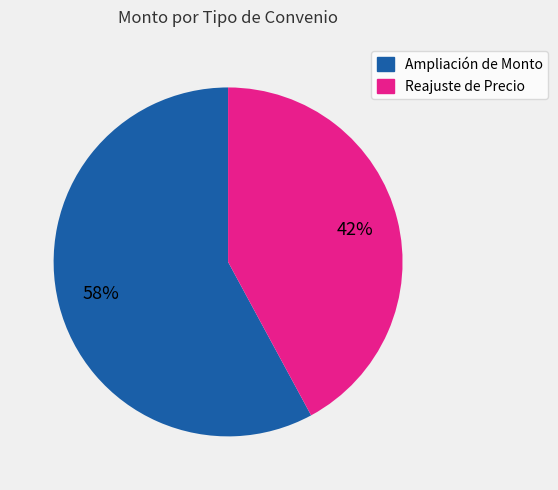

Rank the categories by value from highest to lowest.

Ampliación de Monto, Reajuste de Precio